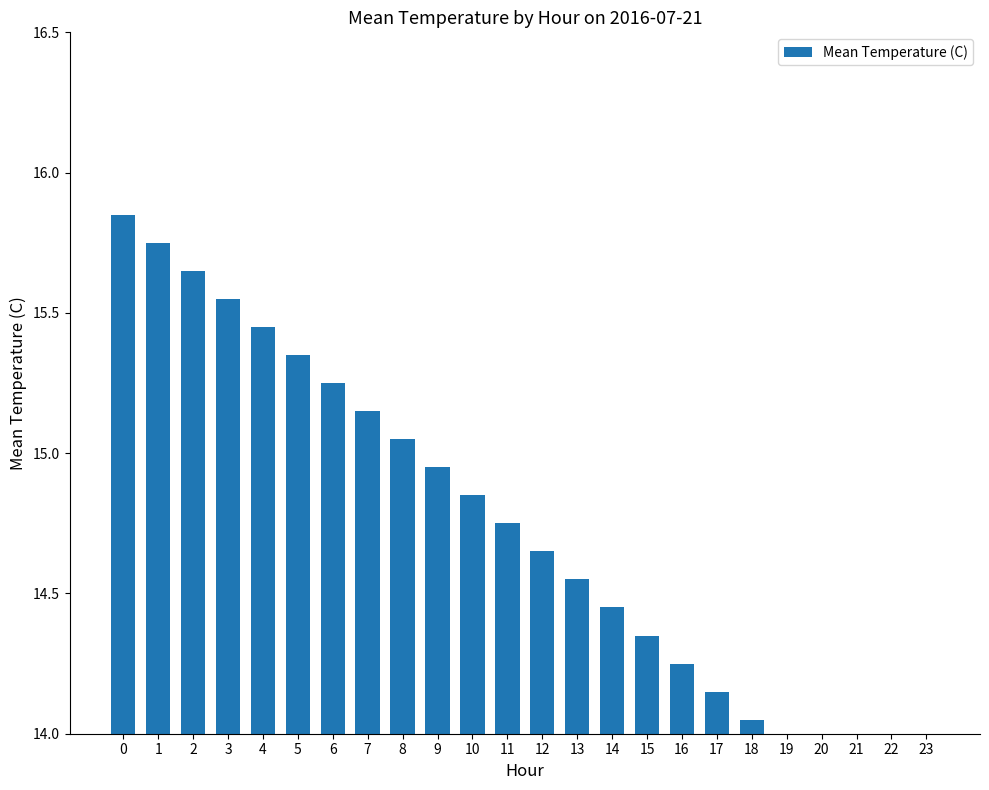

How many distinct data groups are displayed?

1